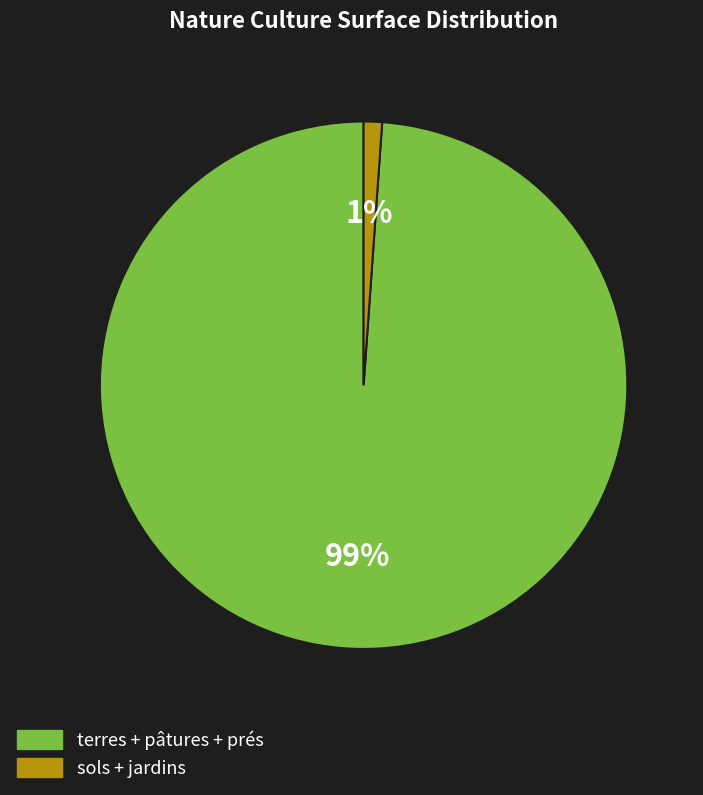

Is there any slice that represents more than half of the pie?

Yes